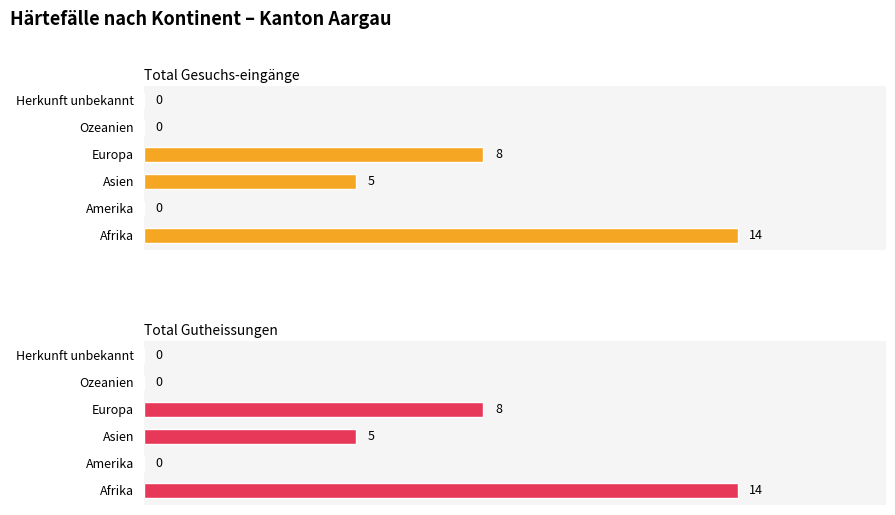

Count the number of data series in this chart.

2